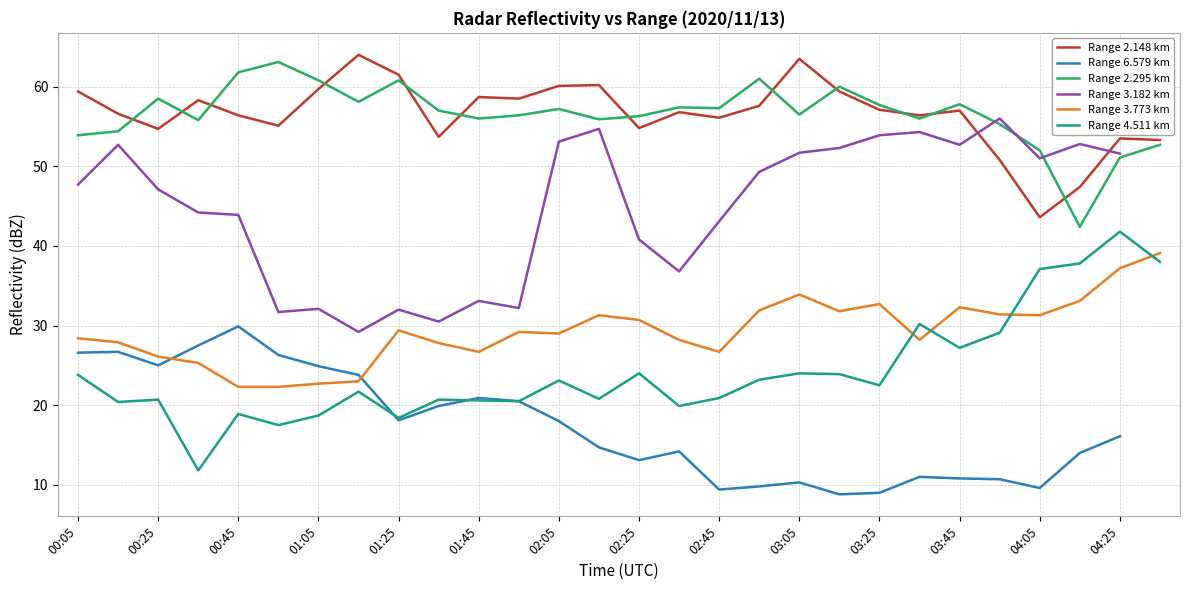

Count the number of data series in this chart.

6